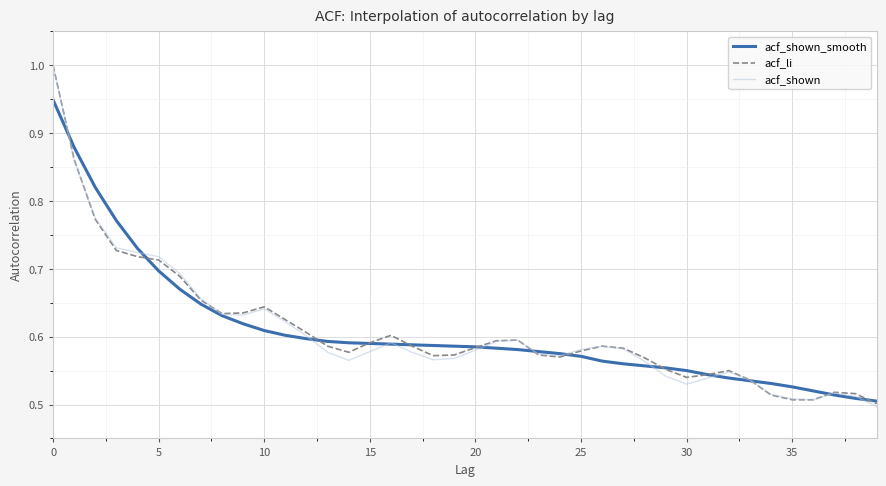

Which series has the largest range (max minus min)?

acf_shown